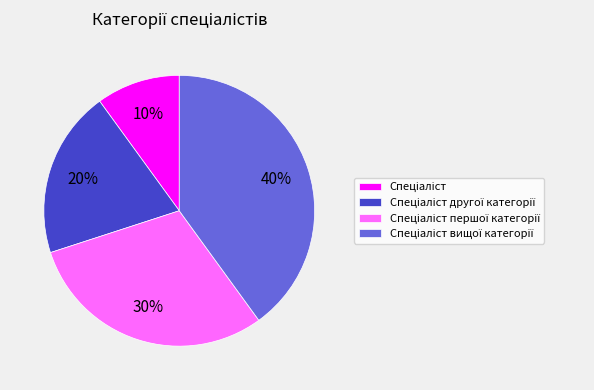

Is there any slice that represents more than half of the pie?

No